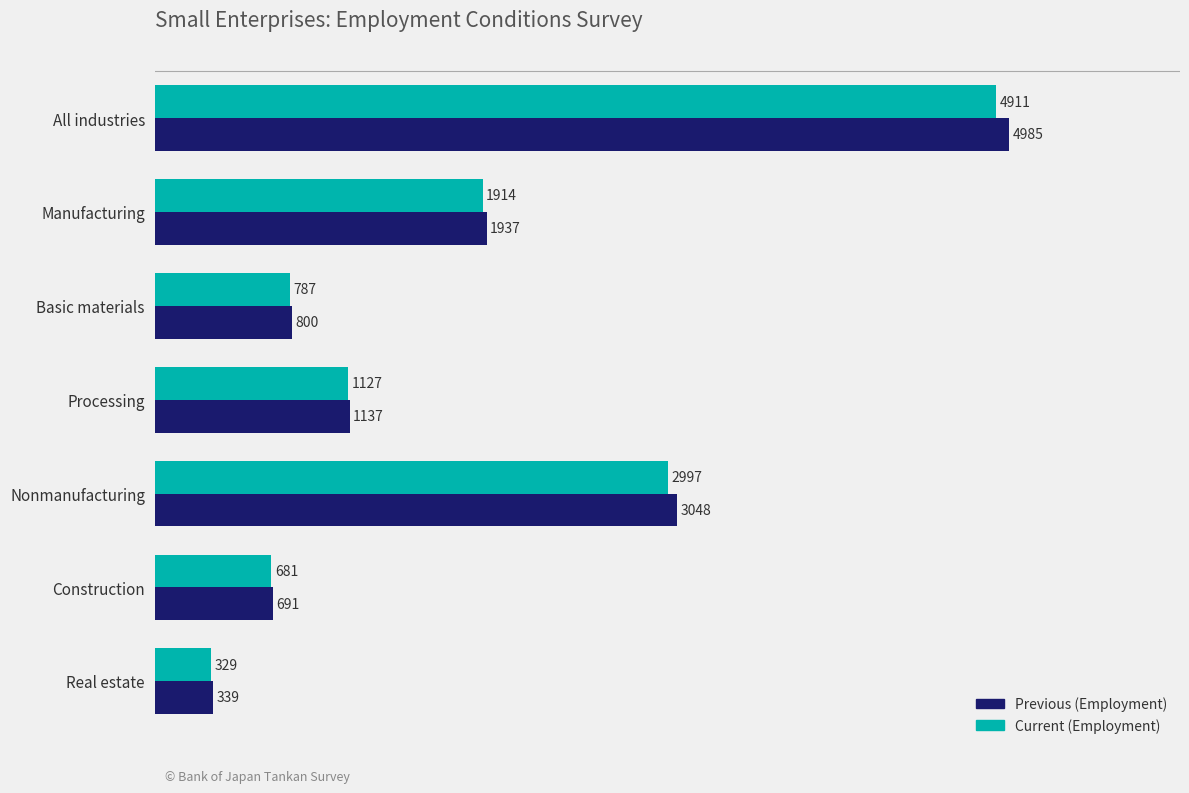

At which label does Previous (Employment) reach its minimum?

Real estate